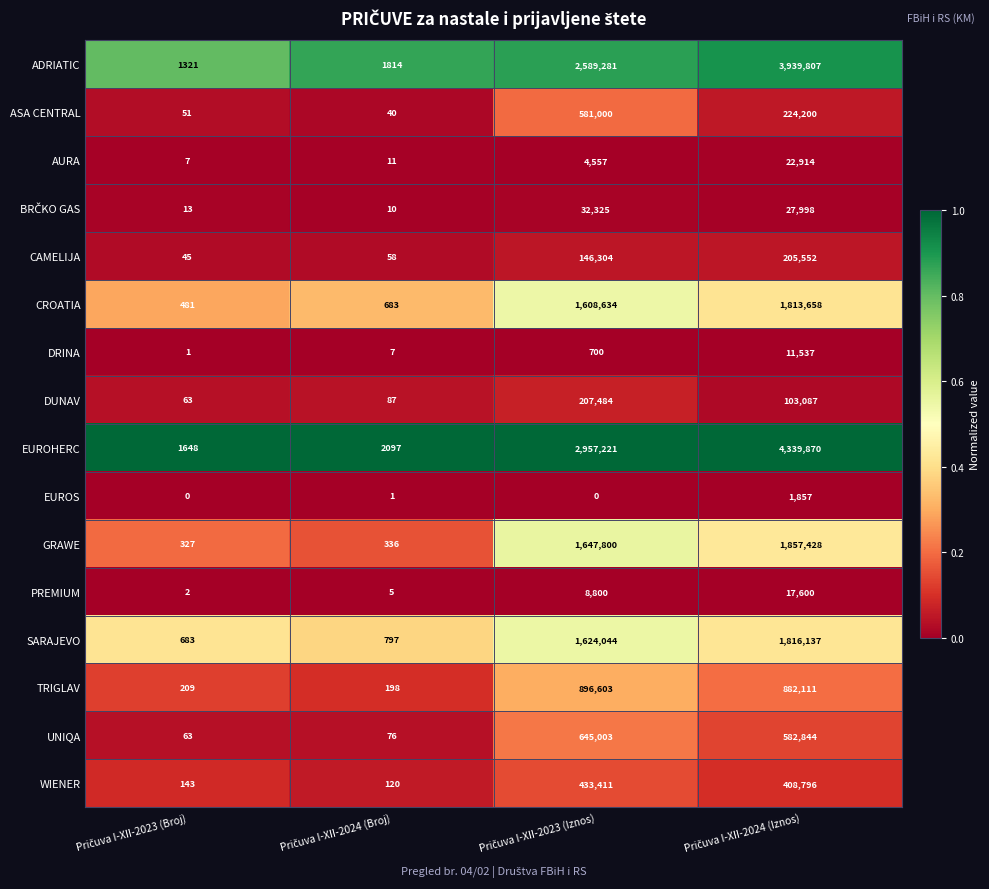

Which series has the largest range (max minus min)?

EUROHERC